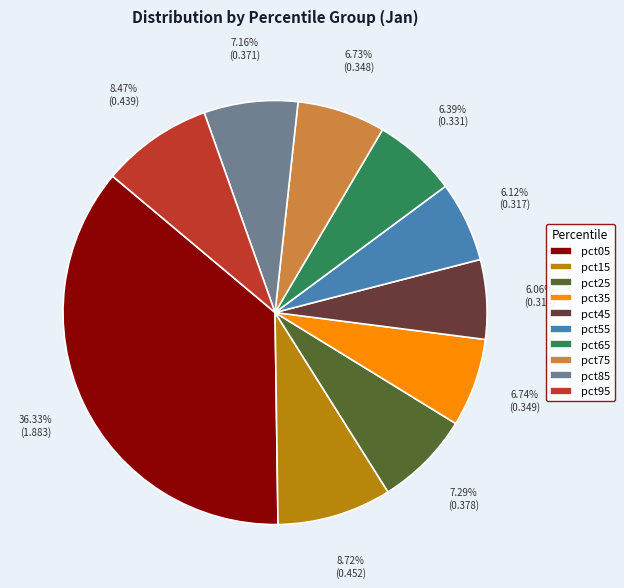

To the nearest percent, what is the difference between the largest and smallest slice percentages?

30%